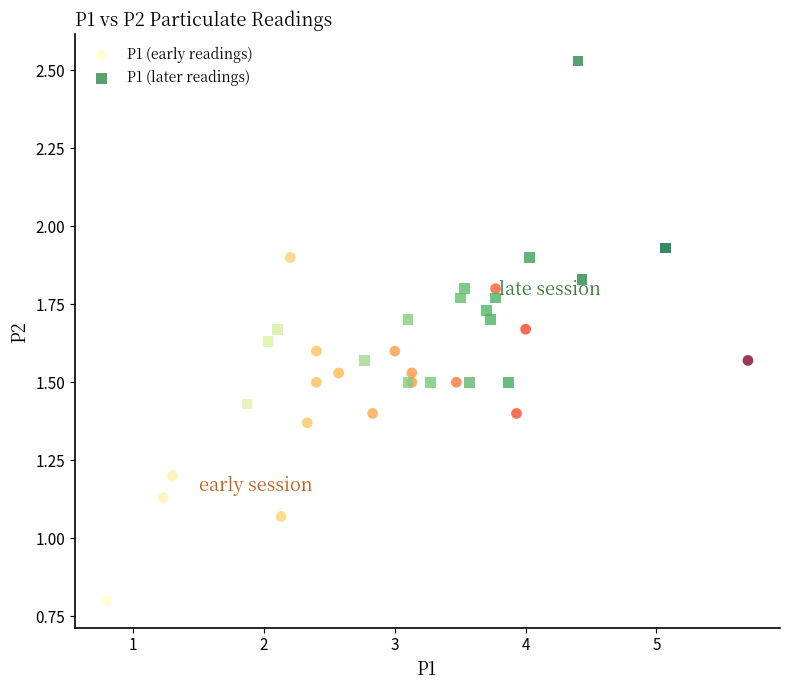

What are all the series names shown in the legend?

P1 (early readings), P1 (later readings)